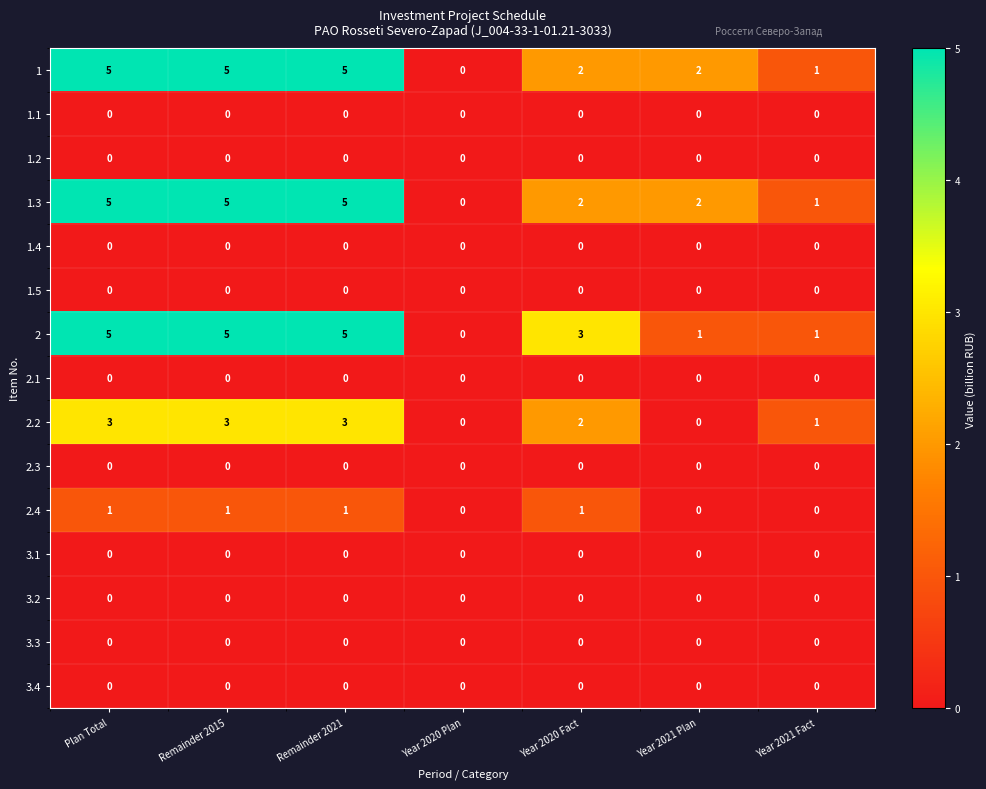

What is the greatest value displayed?

5